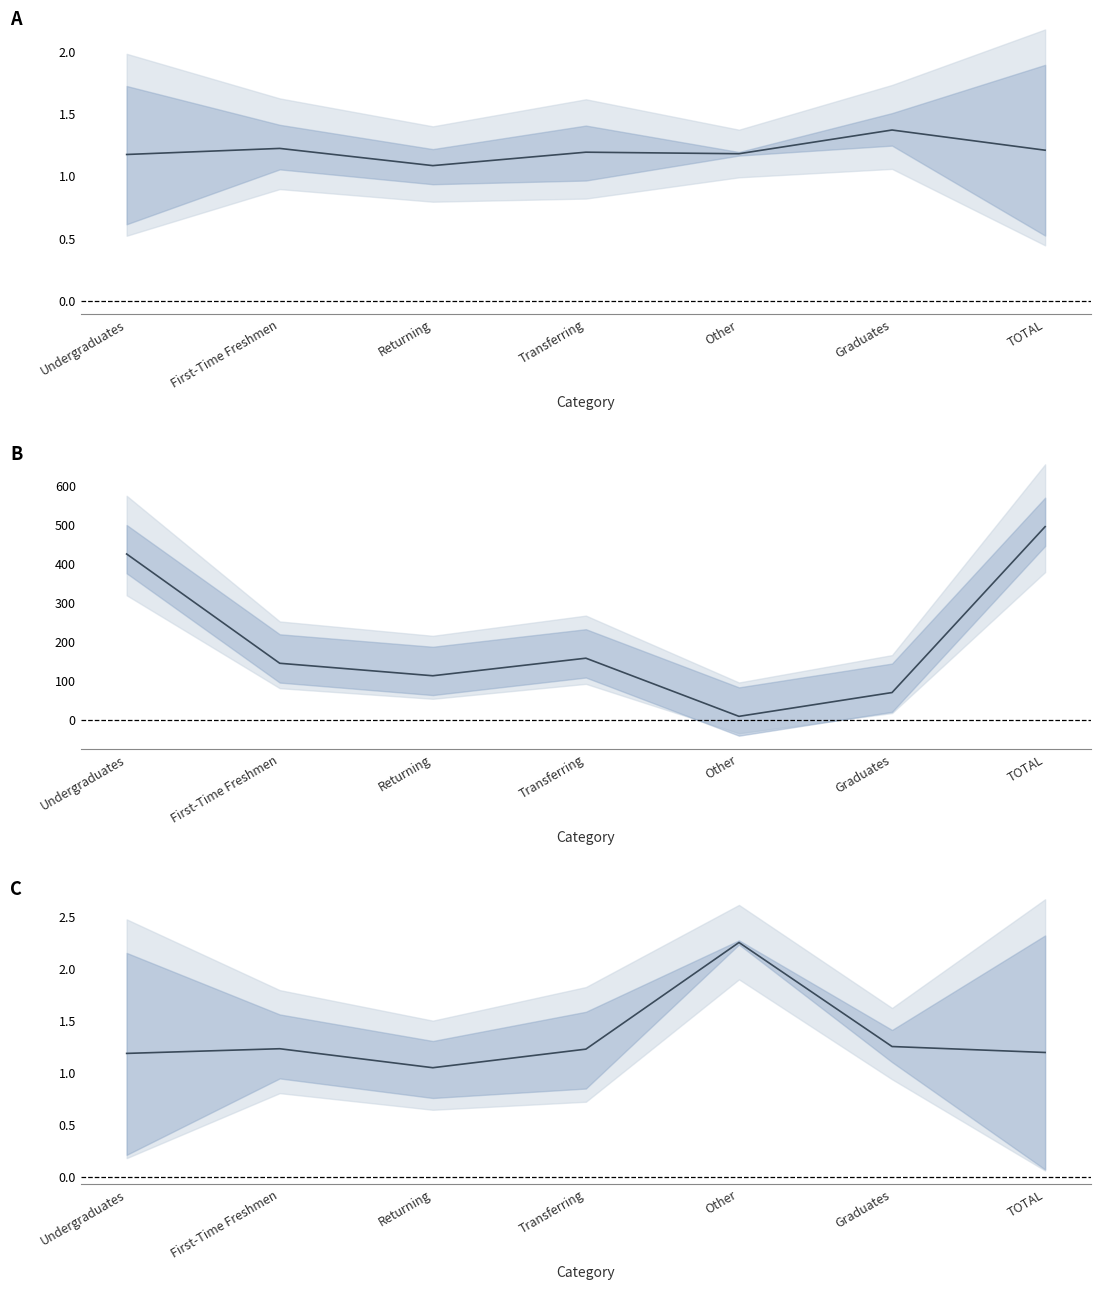

Reading right to left, list all the values displayed in this chart.

12 Apps as Percent of 11 Final (center): TOTAL=1.2	Graduates=1.4	Other=1.2	Transferring=1.2	Returning=1.1	First-Time Freshmen=1.2	Undergraduates=1.2
Admits 6/25/2012 (center): TOTAL=495.0	Graduates=70.0	Other=9.0	Transferring=158.0	Returning=113.0	First-Time Freshmen=145.0	Undergraduates=425.0
12 Admits as Percent of 11 Final (center): TOTAL=1.2	Graduates=1.2	Other=2.2	Transferring=1.2	Returning=1.0	First-Time Freshmen=1.2	Undergraduates=1.2